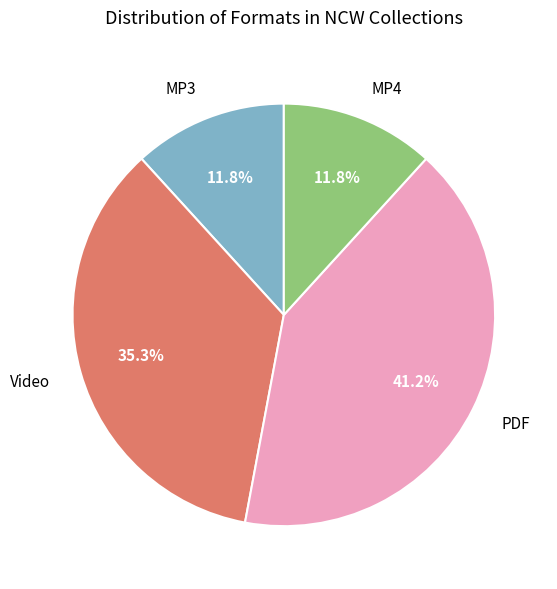

Which category has the biggest portion of the pie?

PDF